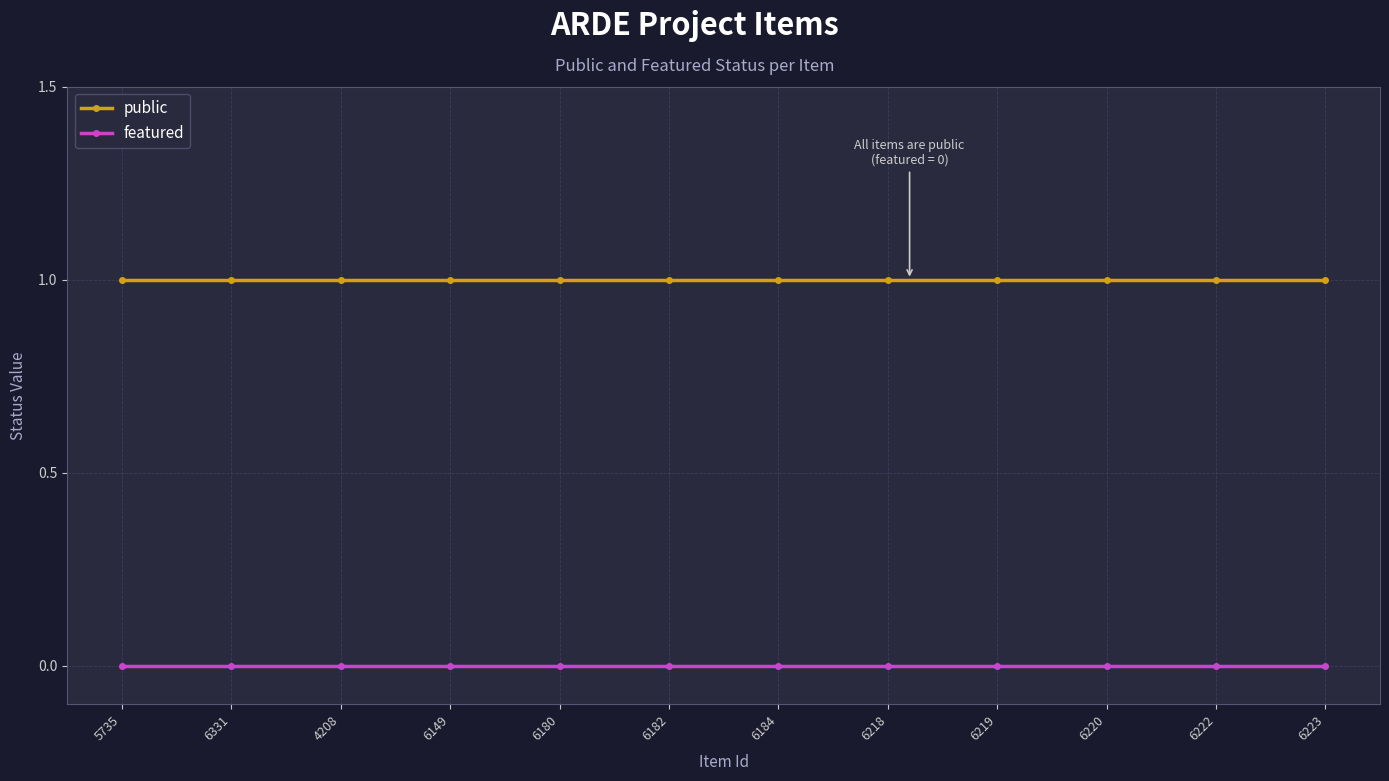

True or false: public and featured intersect in this chart.

False